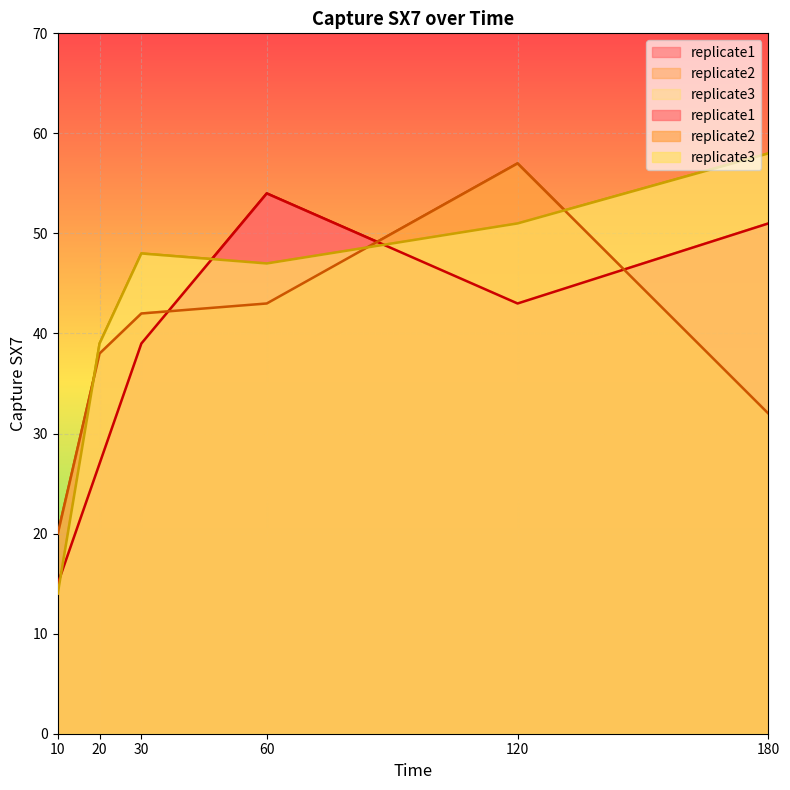

At 120, list the series in order from smallest to largest.

replicate1, replicate3, replicate2